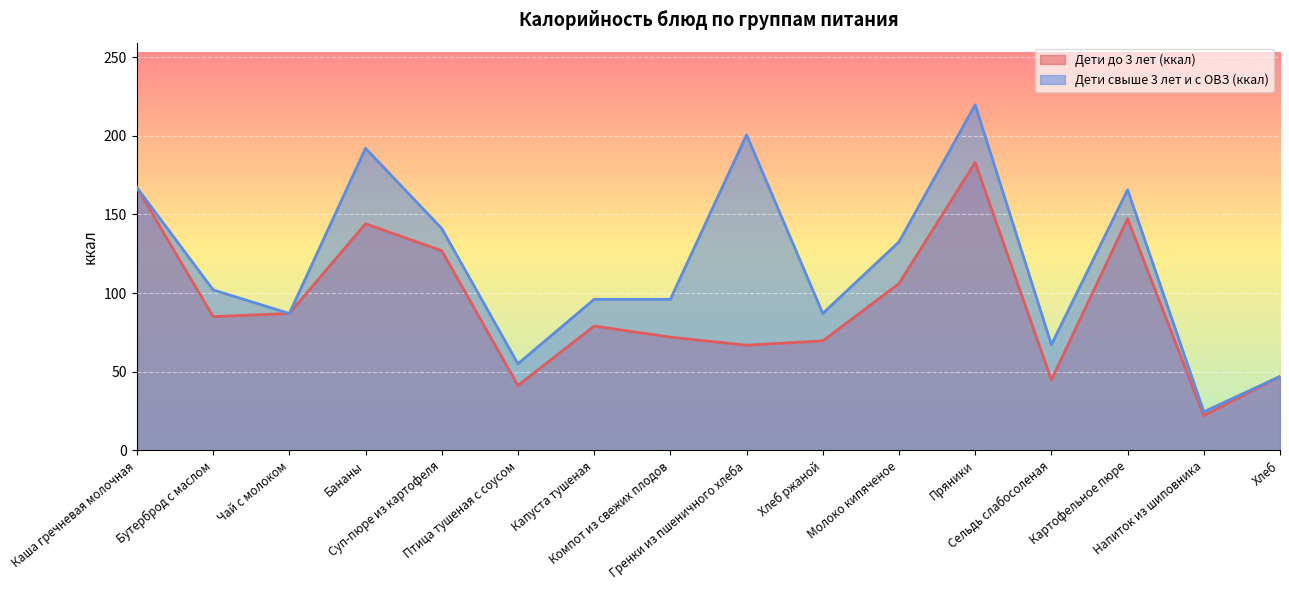

What is the sum of the Дети до 3 лет (ккал) values at Гренки из пшеничного хлеба and Каша гречневая молочная?

233.8